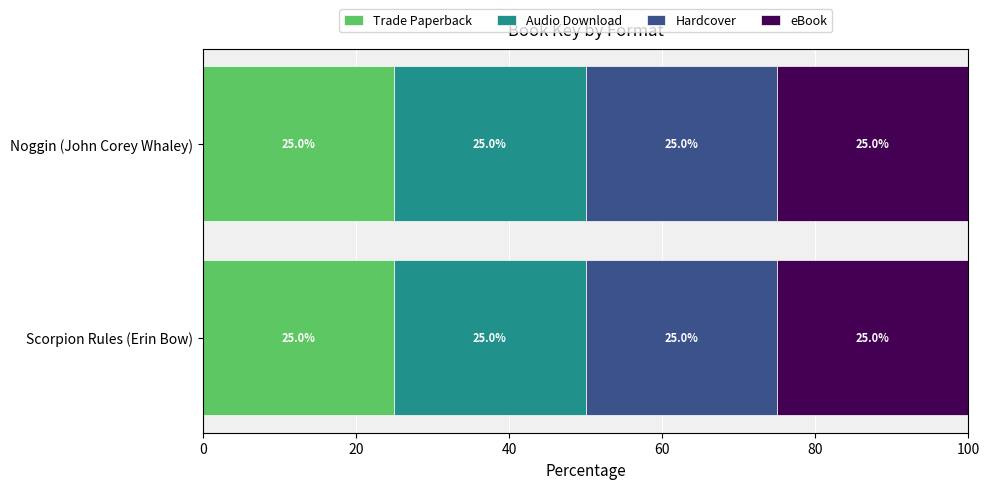

Is the value of Hardcover at Noggin (John Corey Whaley) greater than the value of Audio Download at Scorpion Rules (Erin Bow)?

No